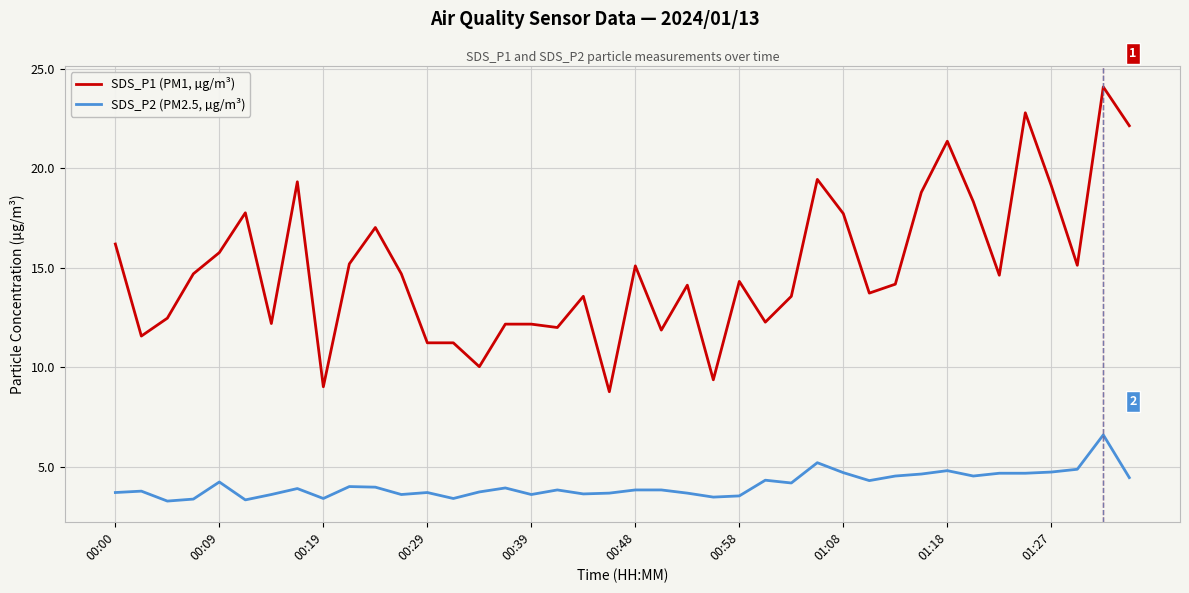

What is the smallest value displayed?

3.3